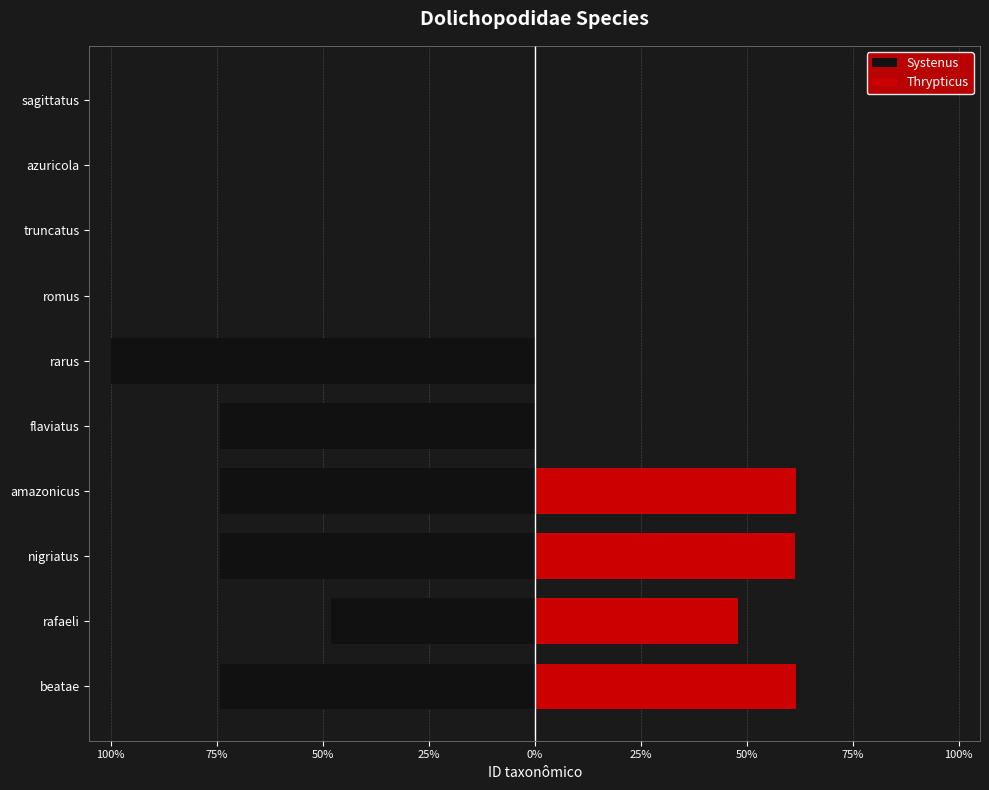

What is the average value of the Systenus series?

-44.5